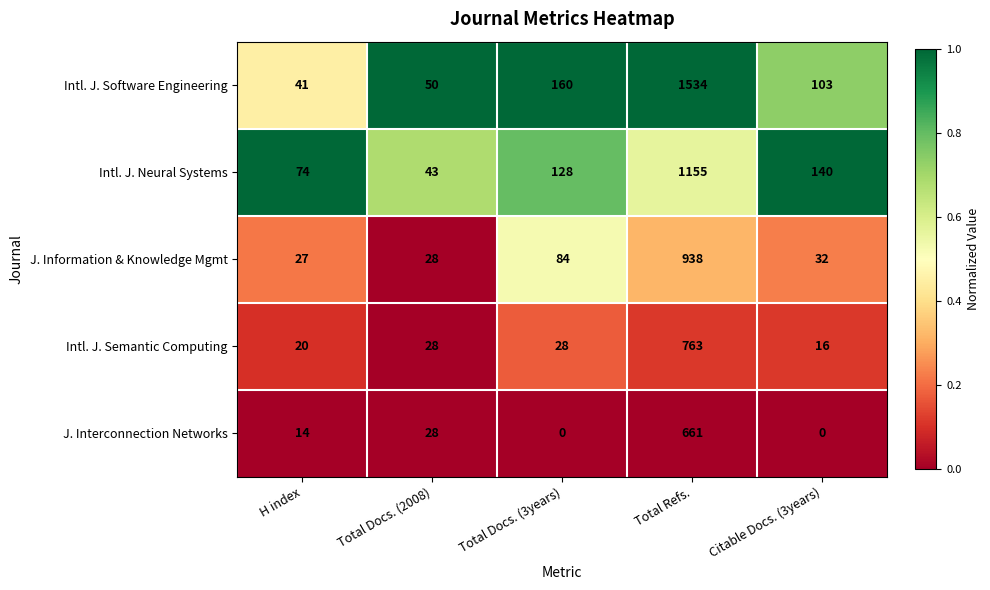

At which label does Intl. J. Neural Systems reach its minimum?

Total Docs. (2008)